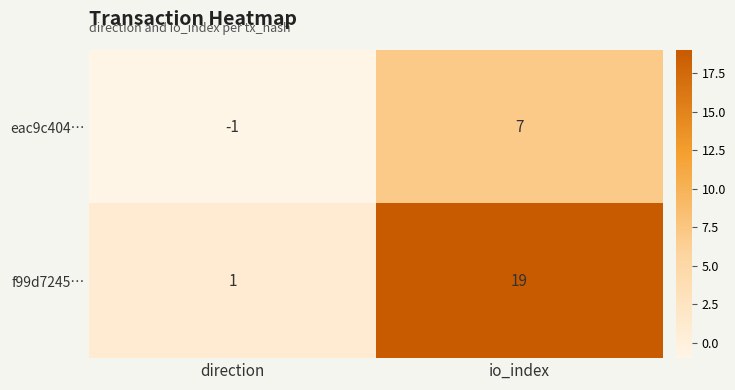

At which label is eac9c404… closest to 3?

direction